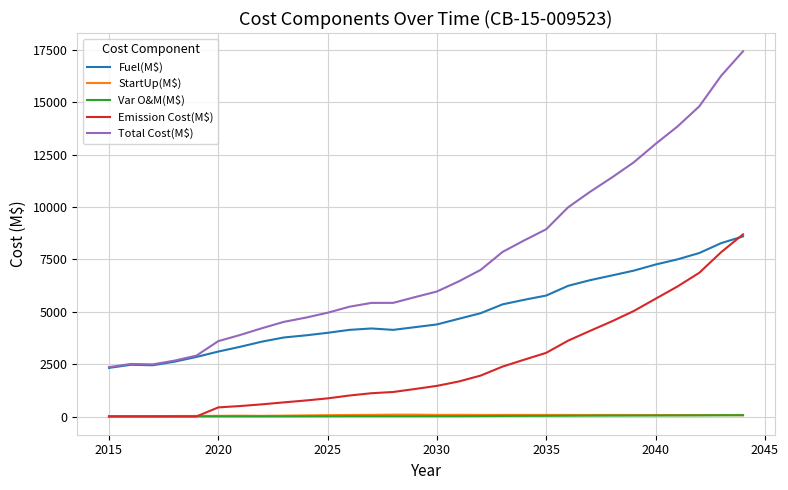

Which series has the widest spread of values?

Total Cost(M$)